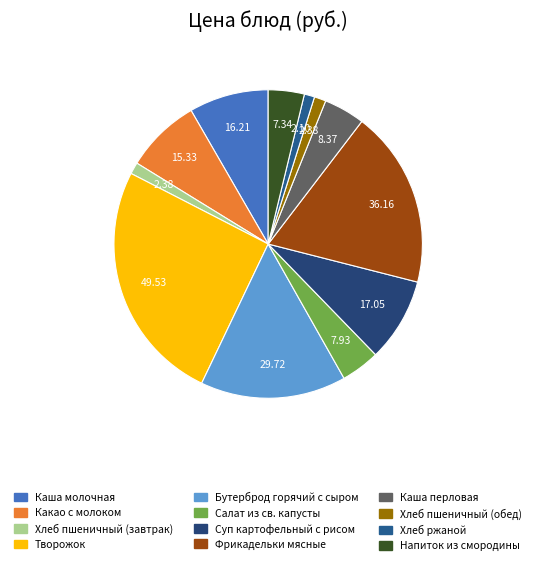

What percentage is NOT represented by Хлеб пшеничный (обед)?

98.8%